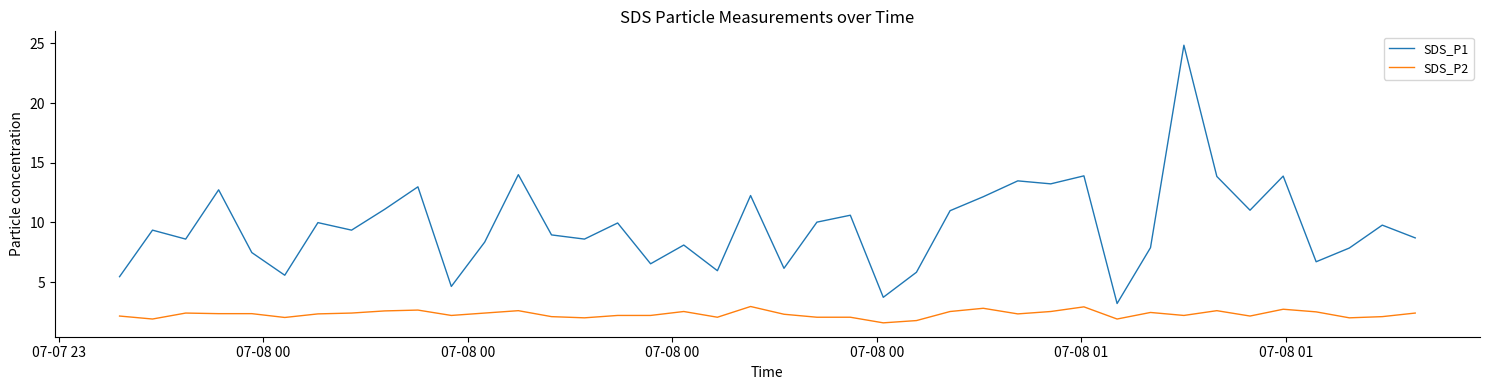

Which series has the widest spread of values?

SDS_P1